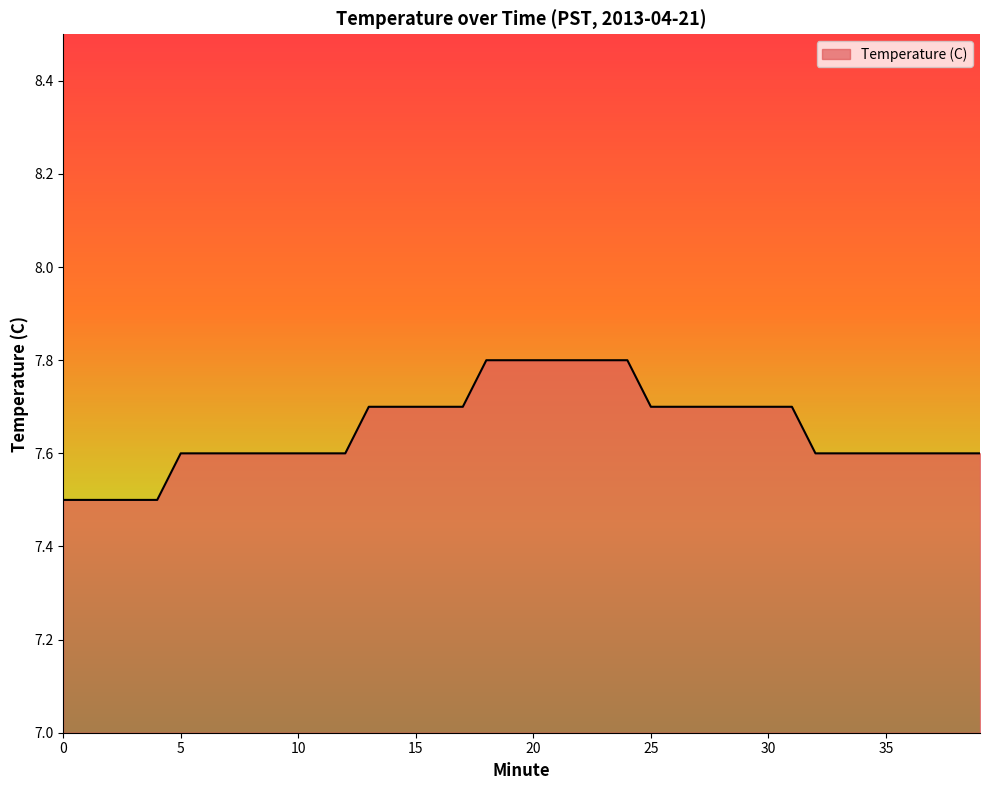

What is the maximum value shown in the chart?

7.8